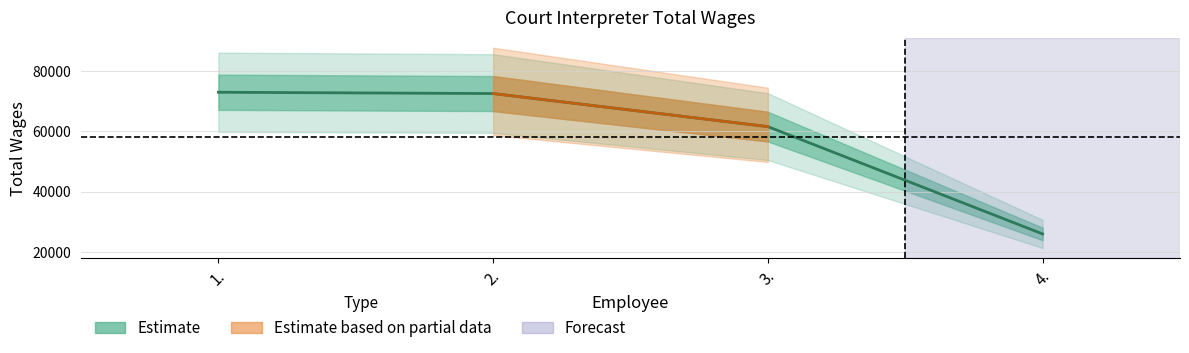

How many data points does each series have?

4